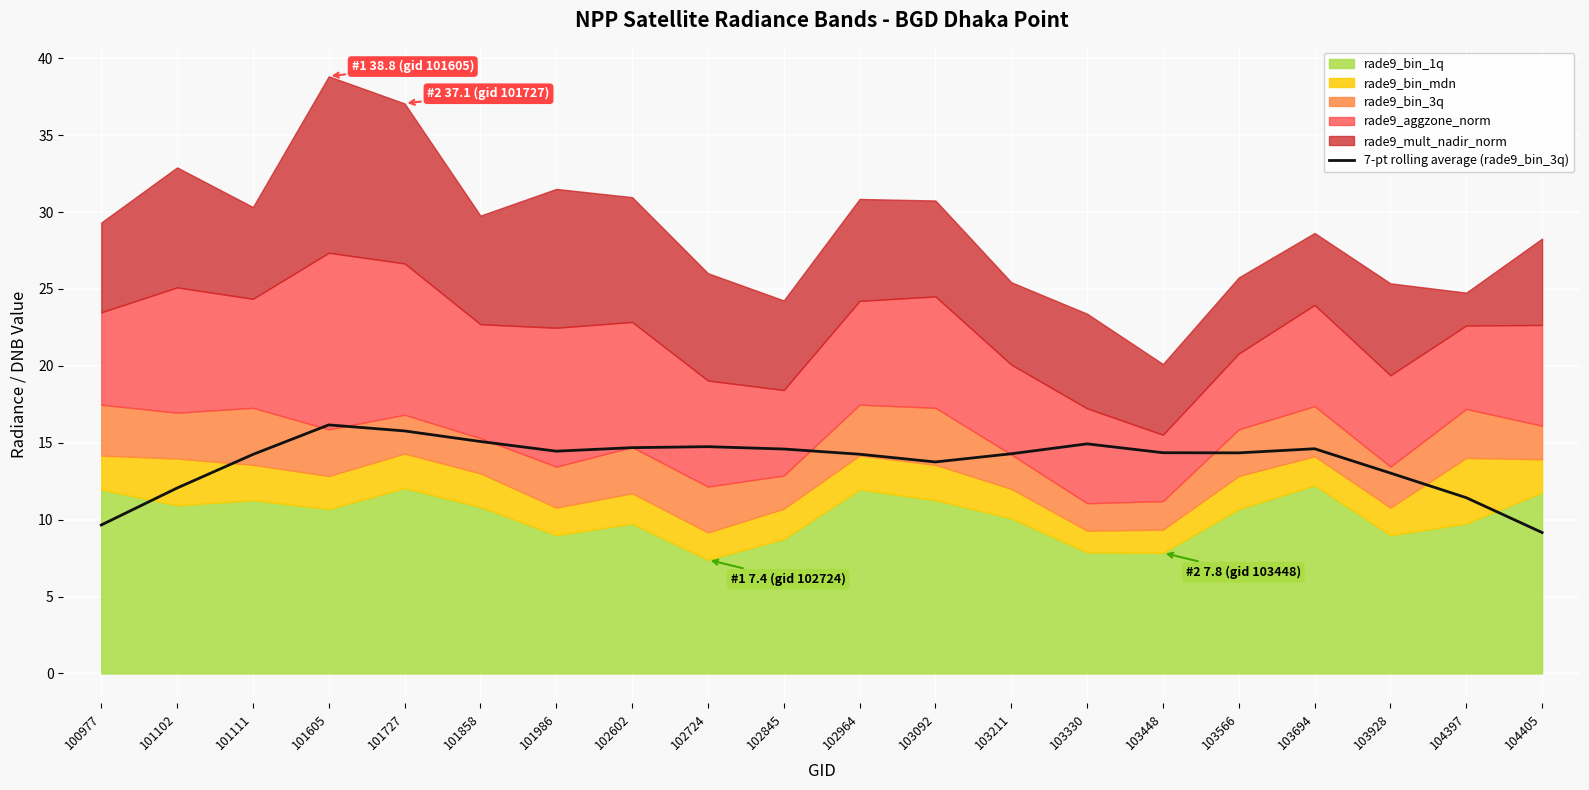

Reading right to left, what are all the values shown in this chart?

9.2	11.4	13.0	14.6	14.3	14.4	14.9	14.3	13.7	14.3	14.6	14.7	14.7	14.4	15.1	15.8	16.2	14.2	12.1	9.7